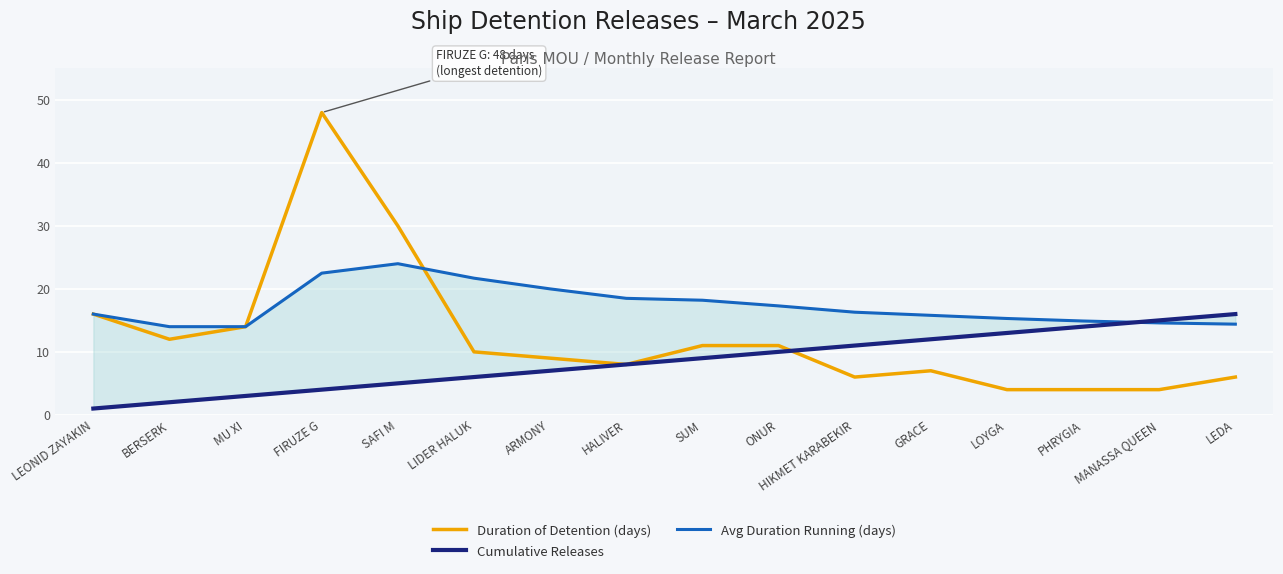

What is the maximum value for Duration of Detention (days)?

48